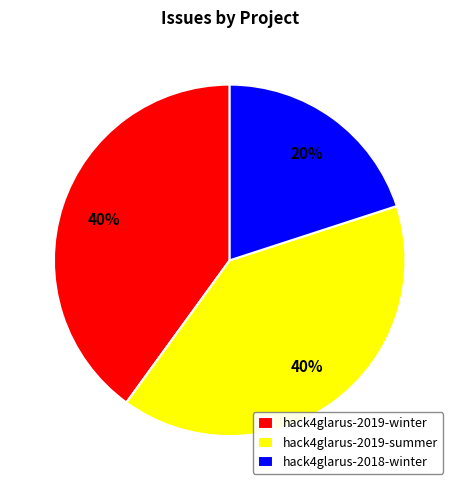

Is the sum of hack4glarus-2019-summer and hack4glarus-2018-winter greater than half?

Yes